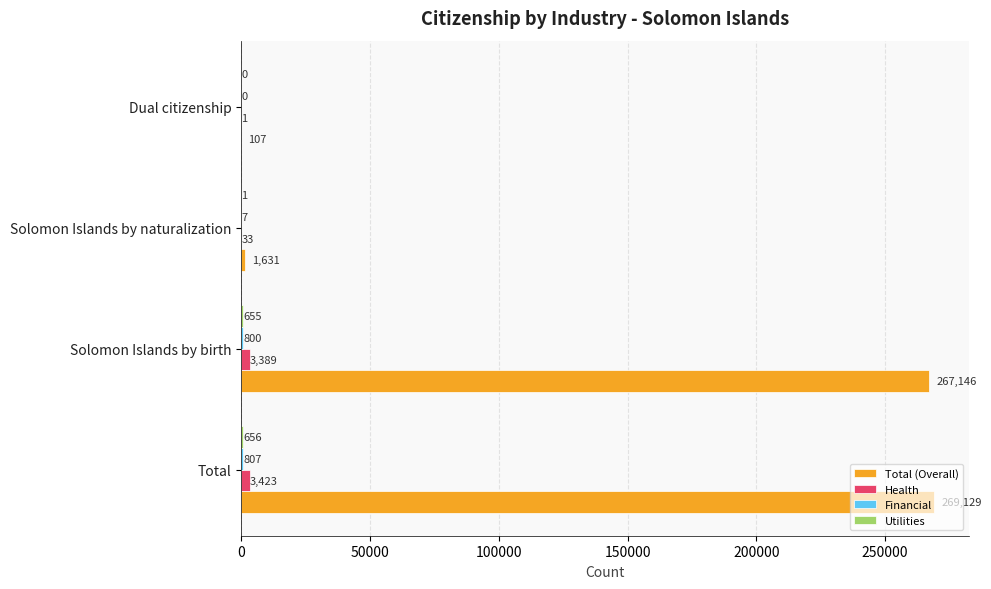

What is the maximum value shown in the chart?

269129